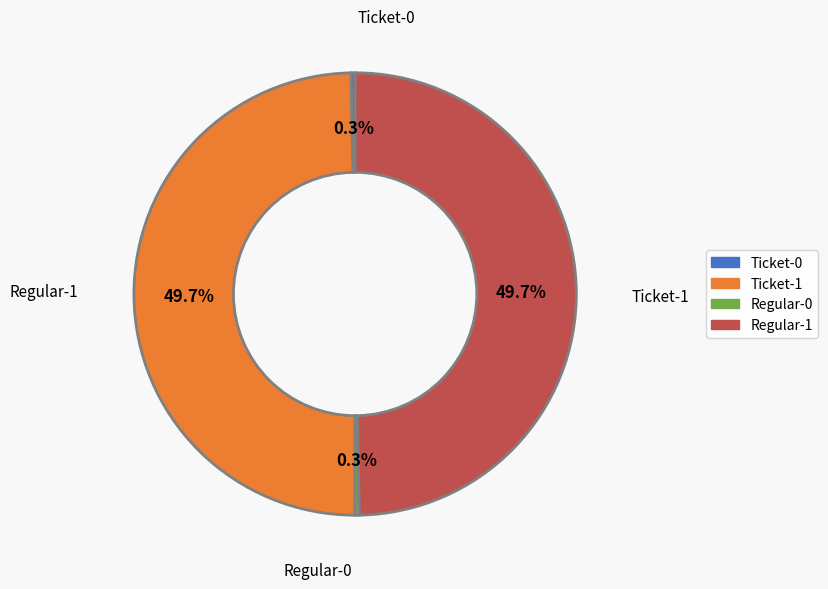

How many slices are in this pie chart?

4